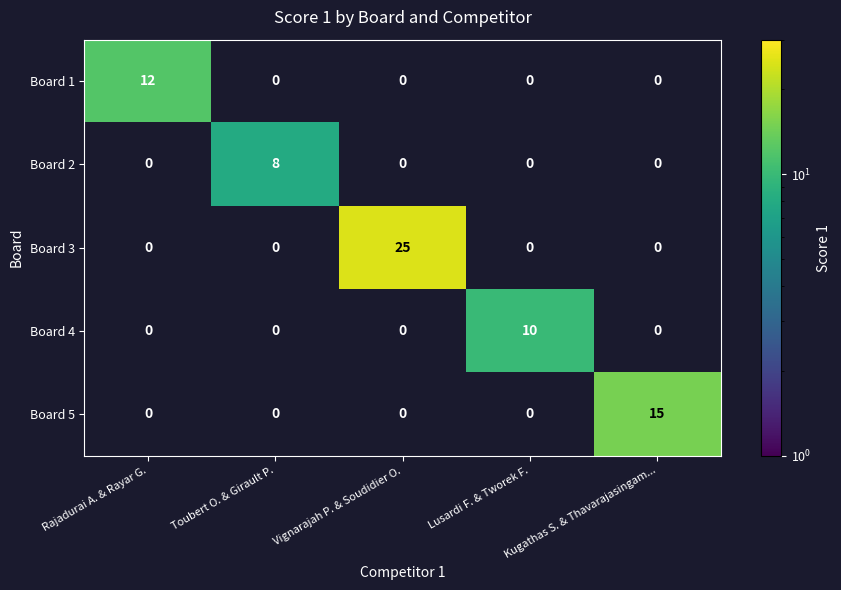

How many data points does each series have?

5